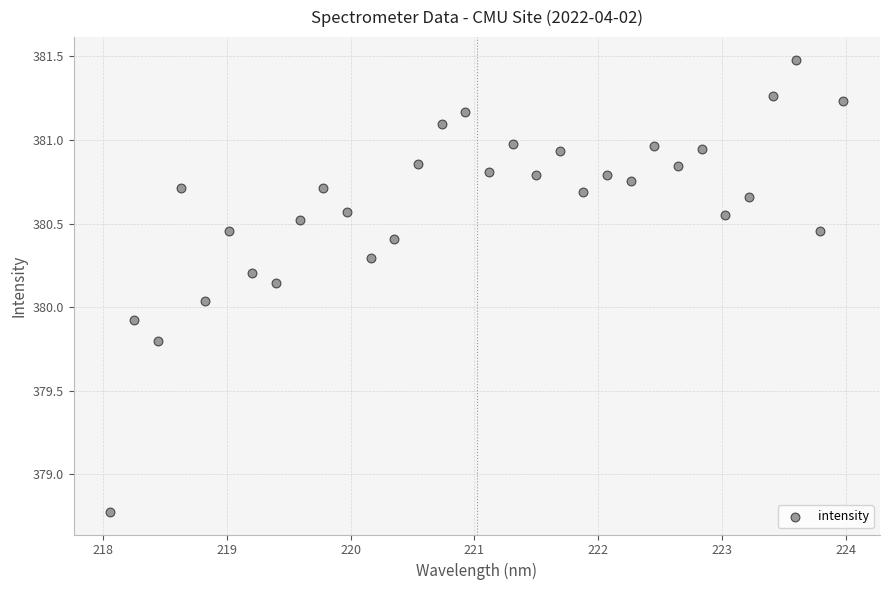

What is the range of Y values (max minus min)?

2.7